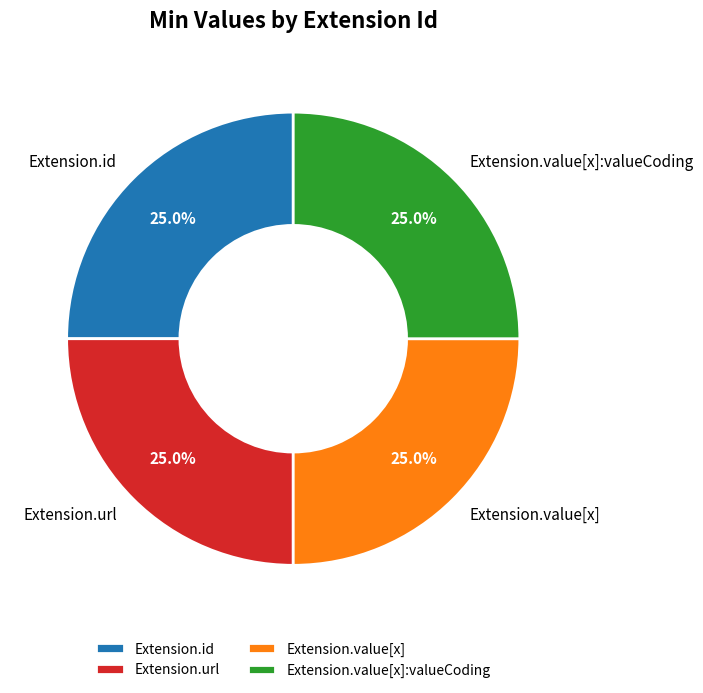

How much of the chart is everything except Extension.id?

75.0%